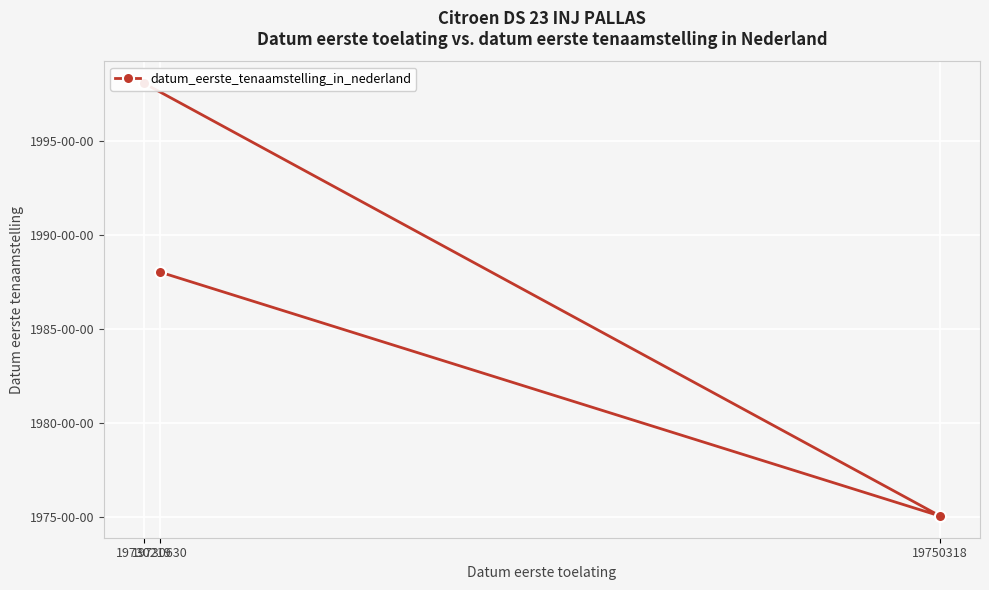

What is the average value?

19870447